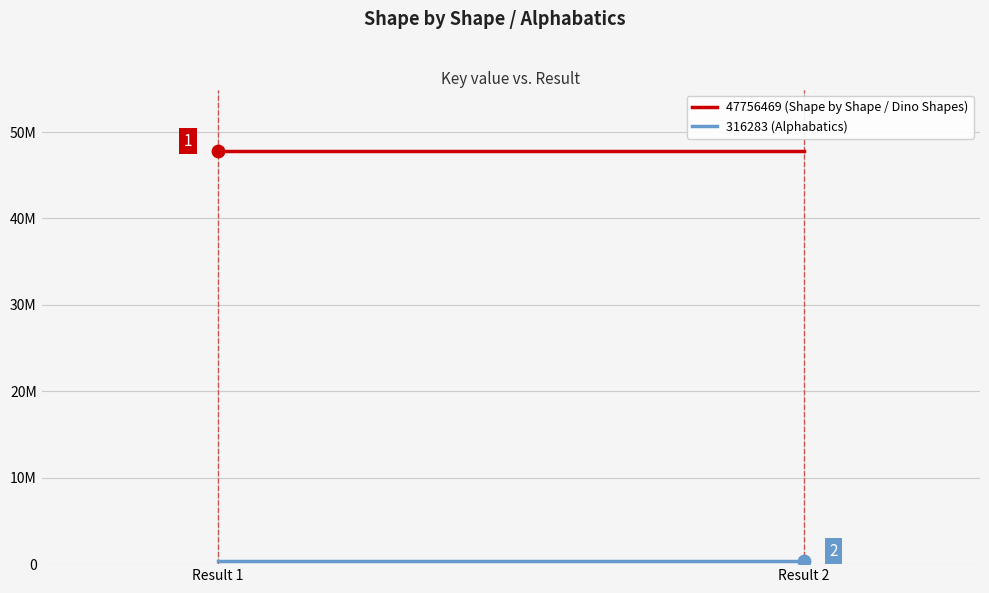

At which category is the sum across all series the highest?

Result 1